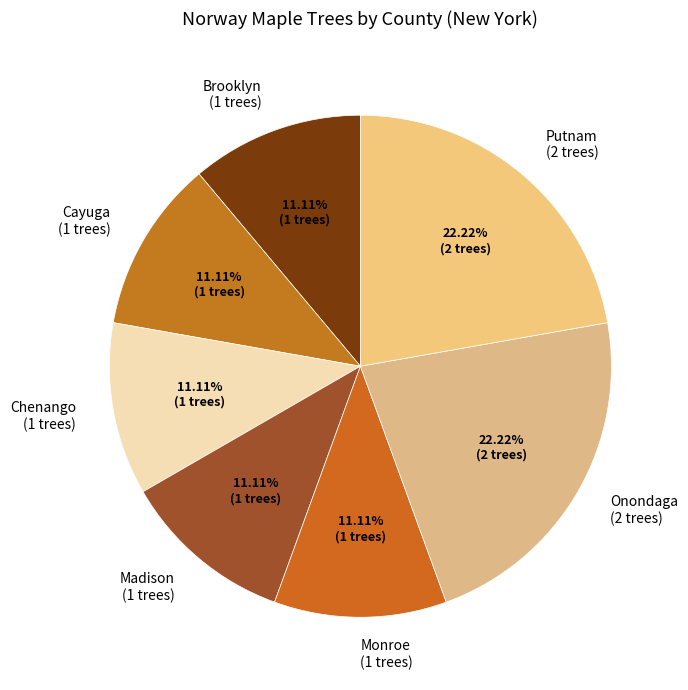

Approximately how many times larger is the value at Cayuga (1 trees) compared to Putnam (2 trees)?

0.5